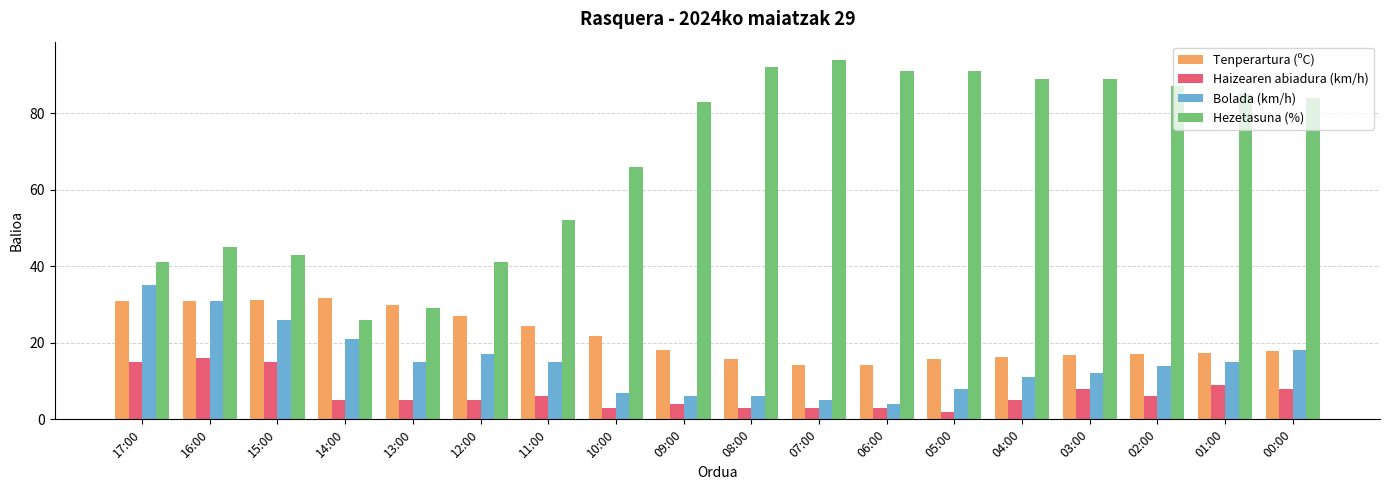

What is the label of the 4th bar from the right?

03:00